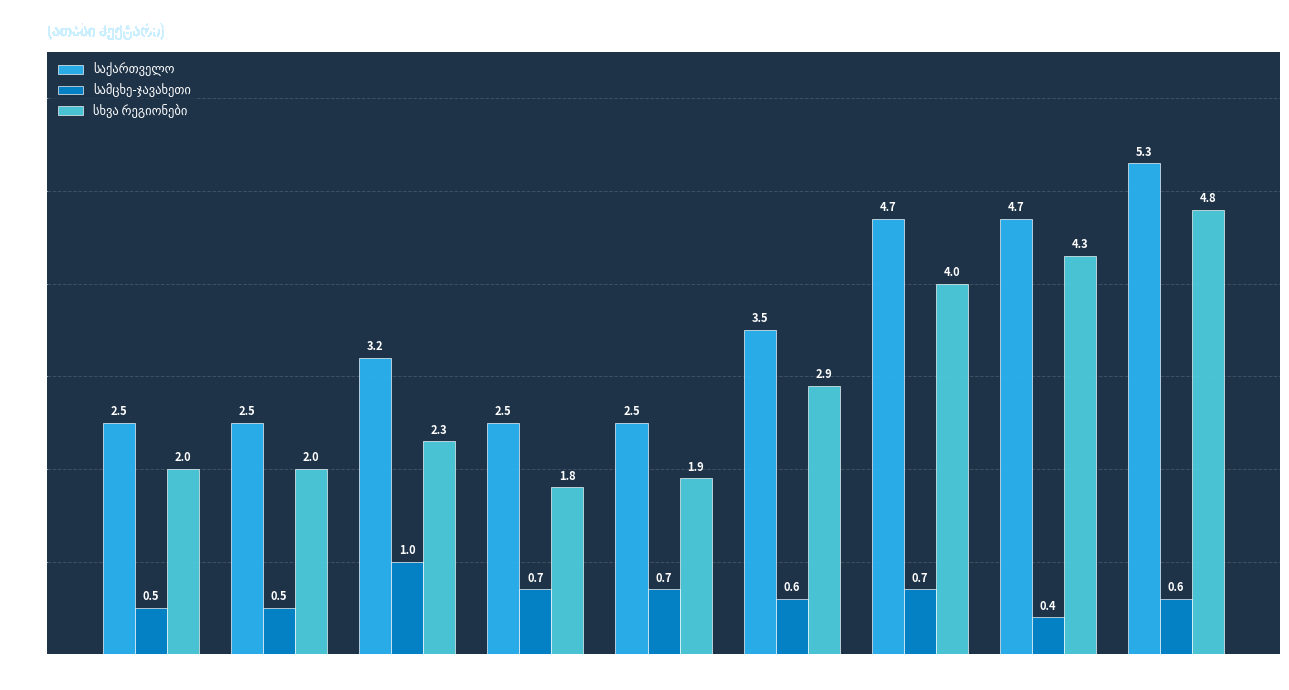

At which category is the sum across all series the highest?

2024